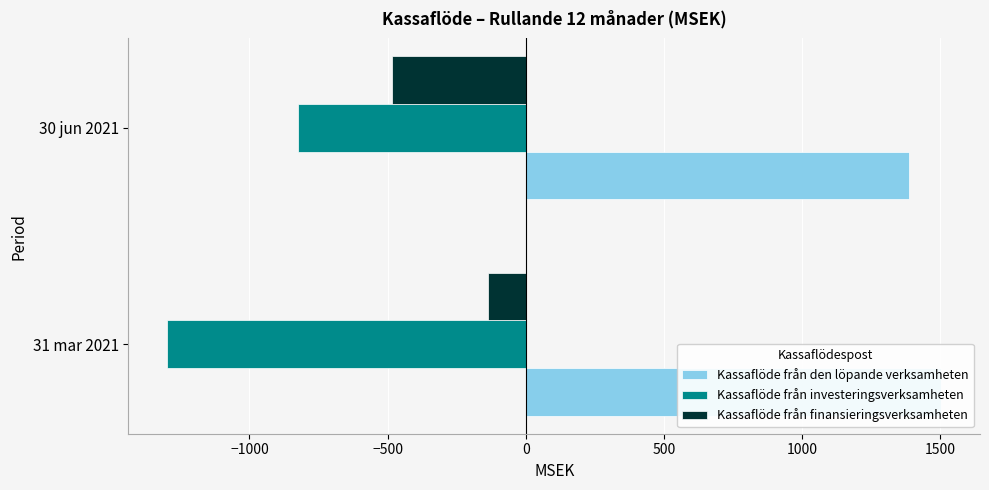

How many bars are there in each group?

3